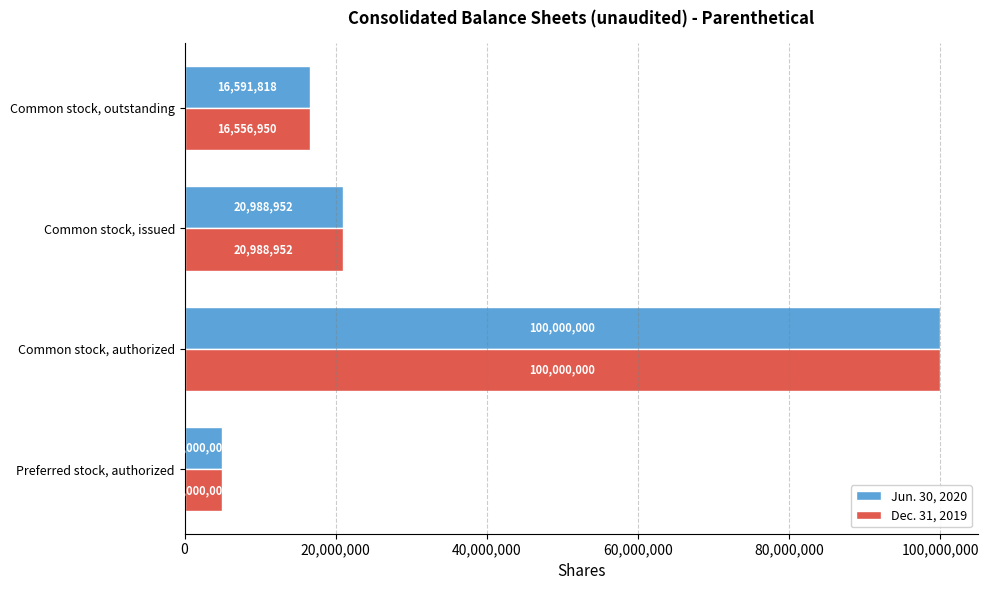

What is the difference between the maximum and second lowest values in the Jun. 30, 2020 series?

83408182